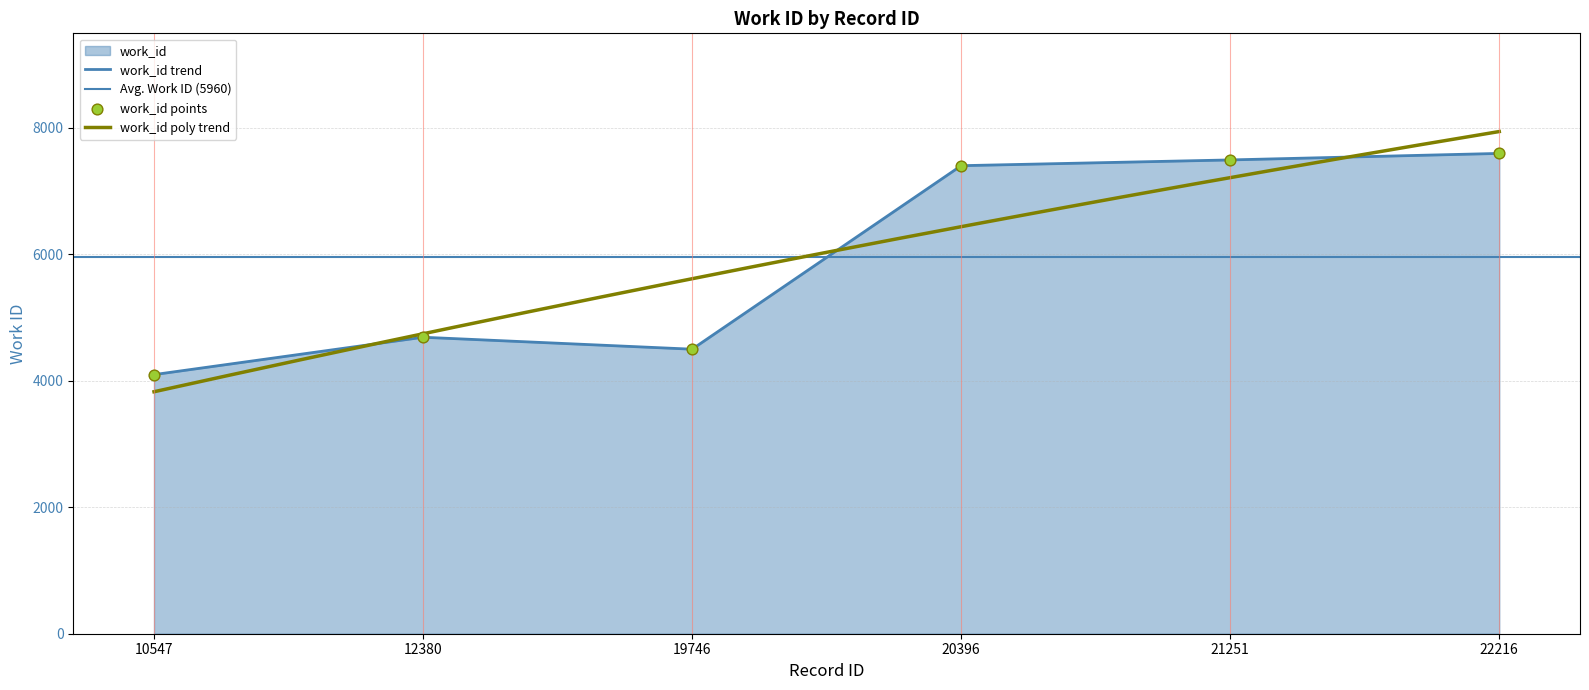

Approximately how many times larger is the value at 22216 compared to 20396?

1.0